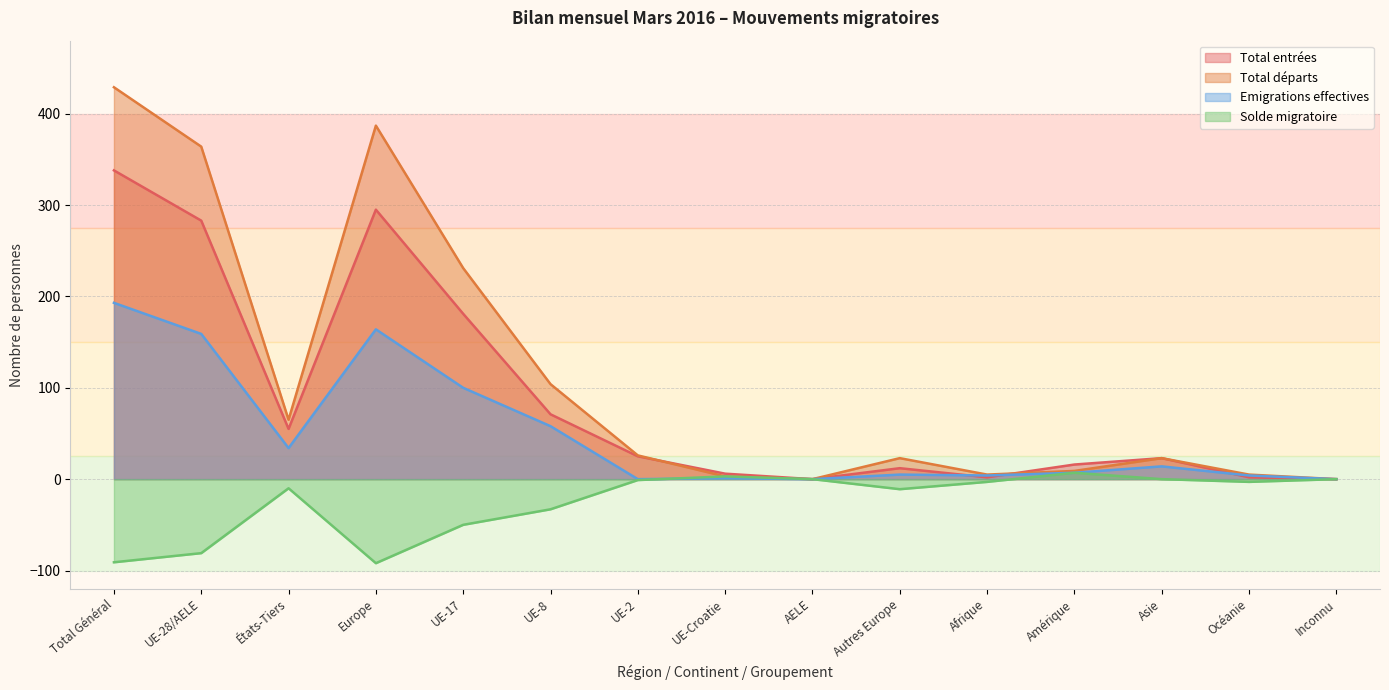

At how many categories does at least one series exceed 57?

6